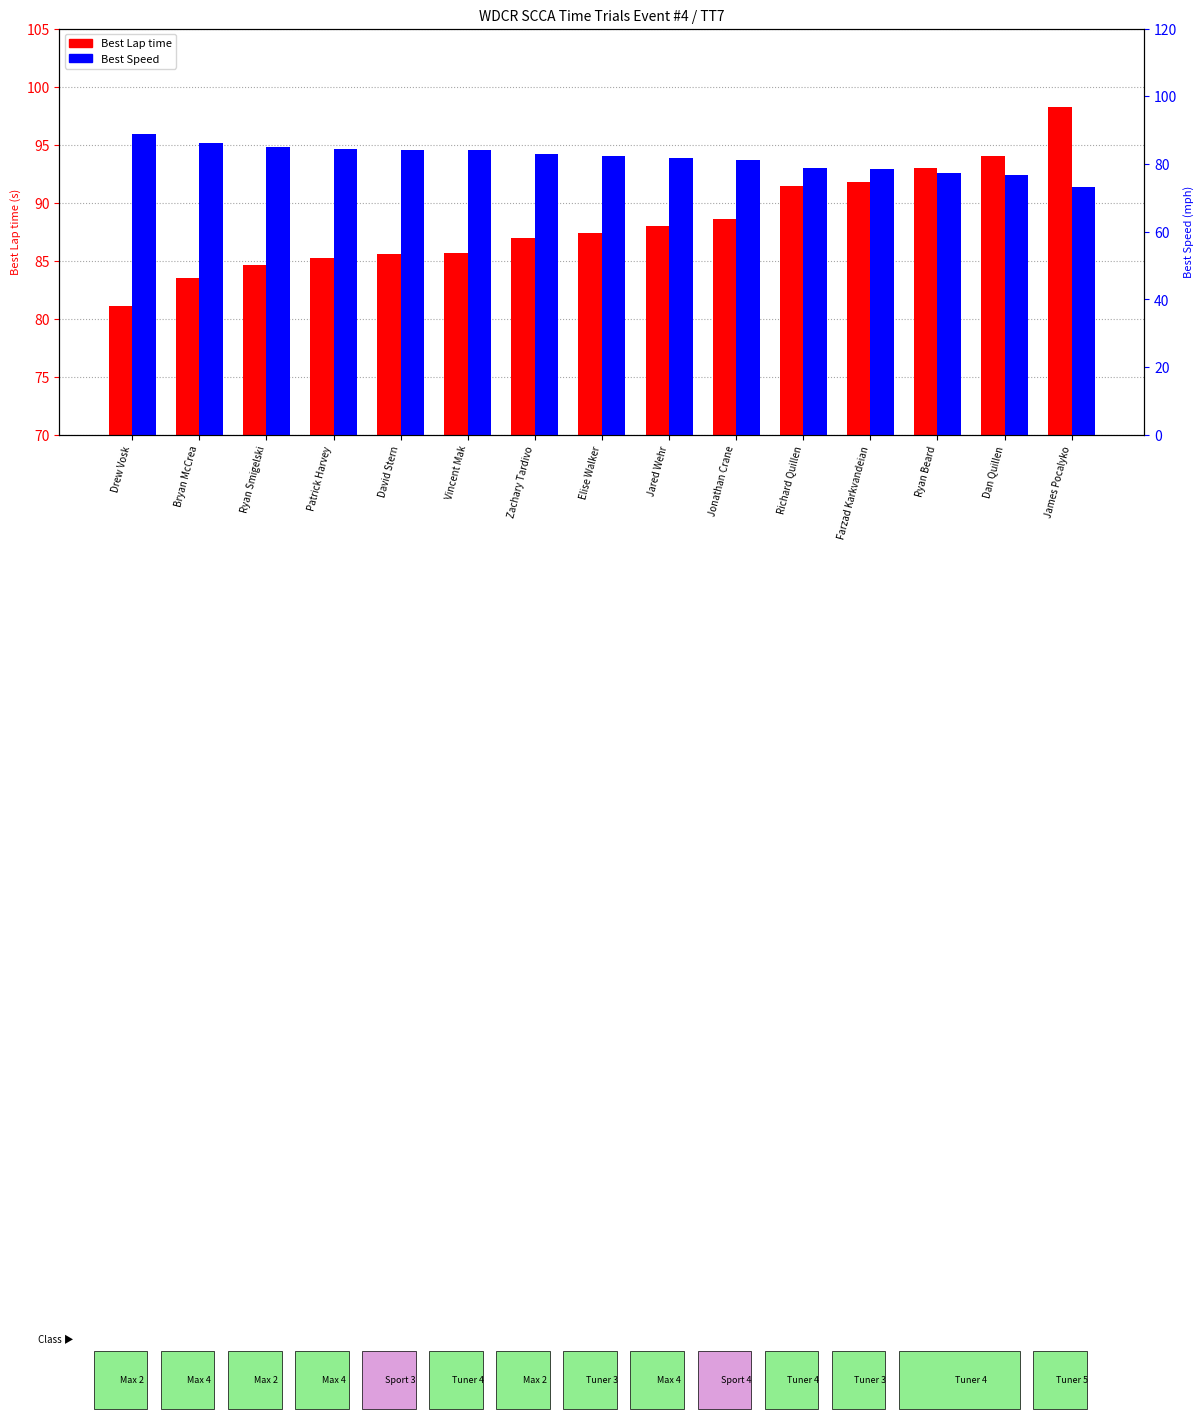

At which label does Best Speed first exceed 82?

Drew Vosk